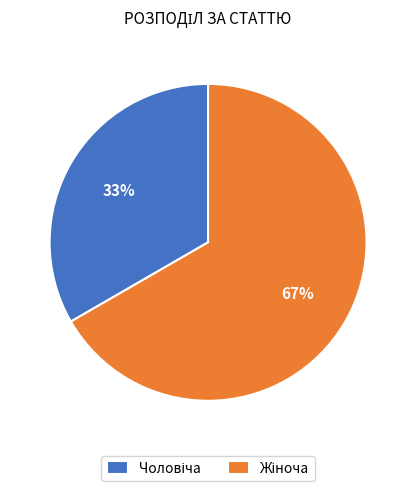

To the nearest percent, what is the average slice percentage?

50%